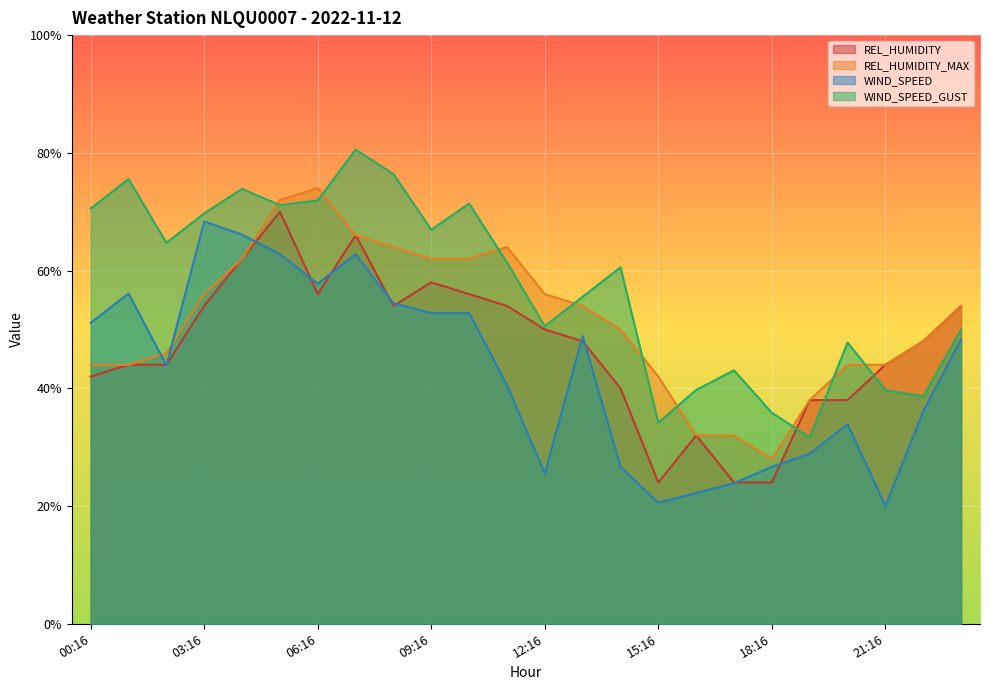

At which category does the chart reach its peak across all series?

07:16